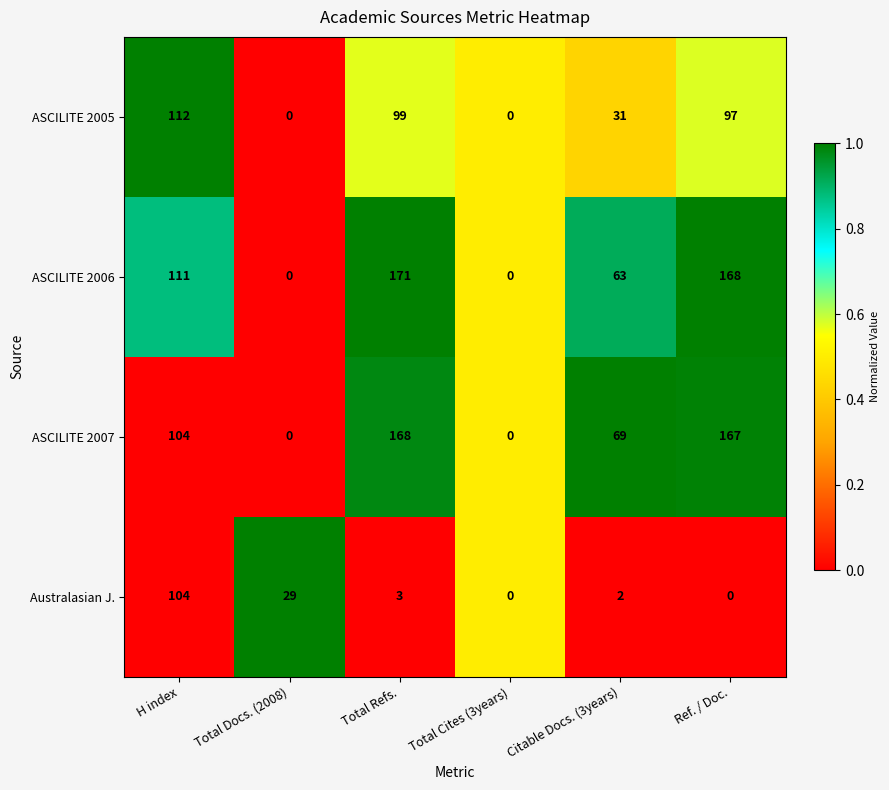

Reading right to left, what are all the values shown in this chart?

ASCILITE 2005: 97	31	0	99	0	112
ASCILITE 2006: 168	63	0	171	0	111
ASCILITE 2007: 167	69	0	168	0	104
Australasian J.: 0	2	0	3	29	104